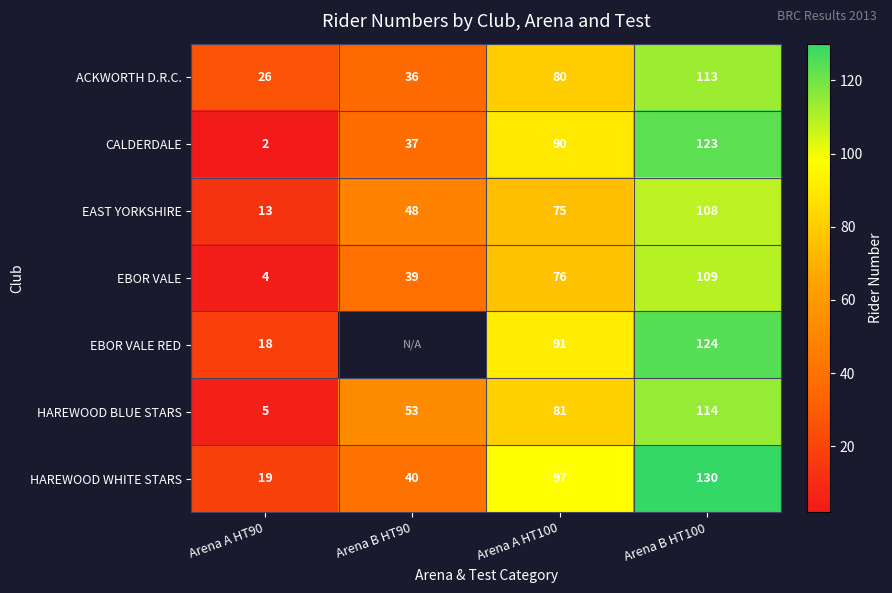

Between Arena A HT90 and Arena A HT100, which series saw the biggest shift?

CALDERDALE